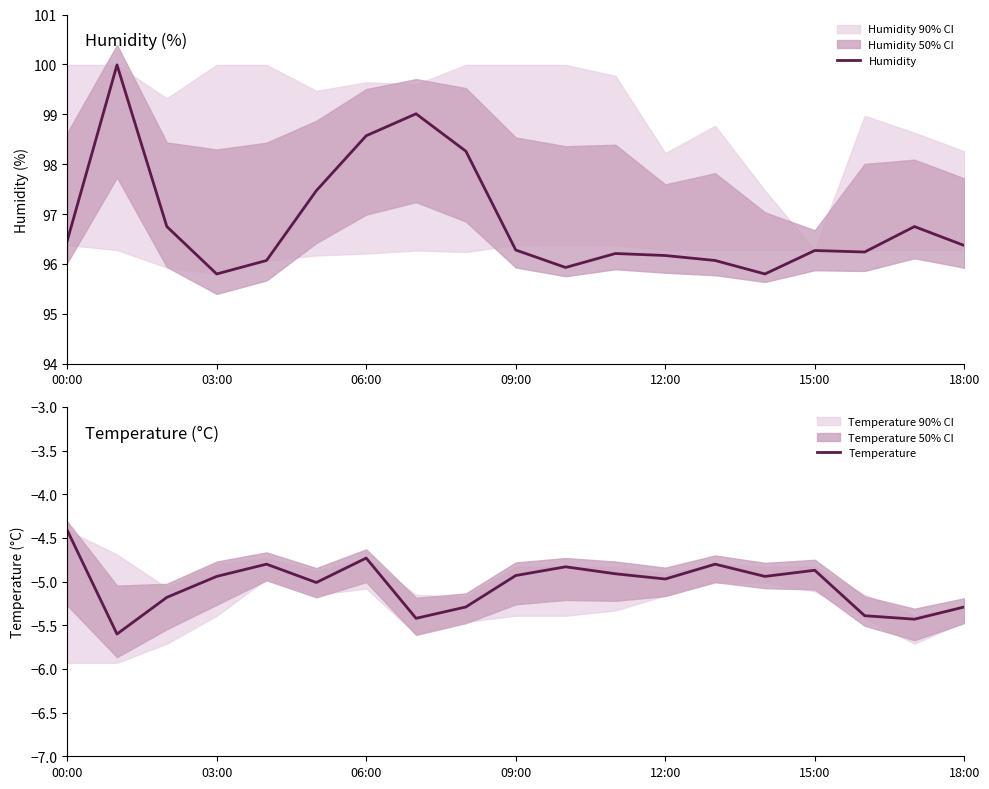

List the series in order of their overall mean, lowest first.

Temperature, Humidity